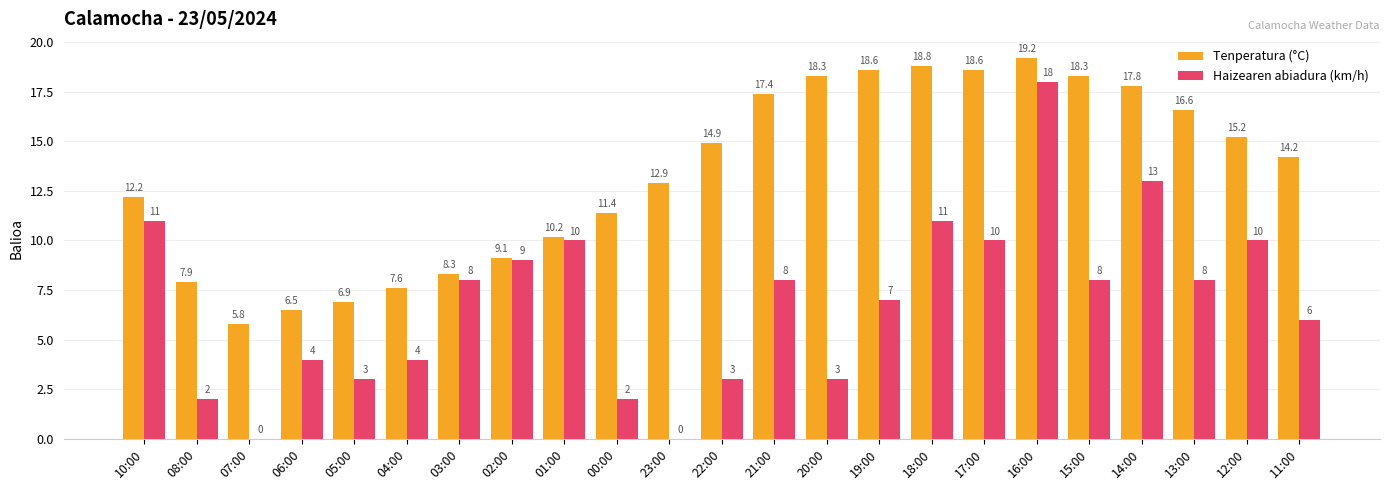

Is the value of Tenperatura (°C) at 04:00 greater than the value of Haizearen abiadura (km/h) at 20:00?

Yes